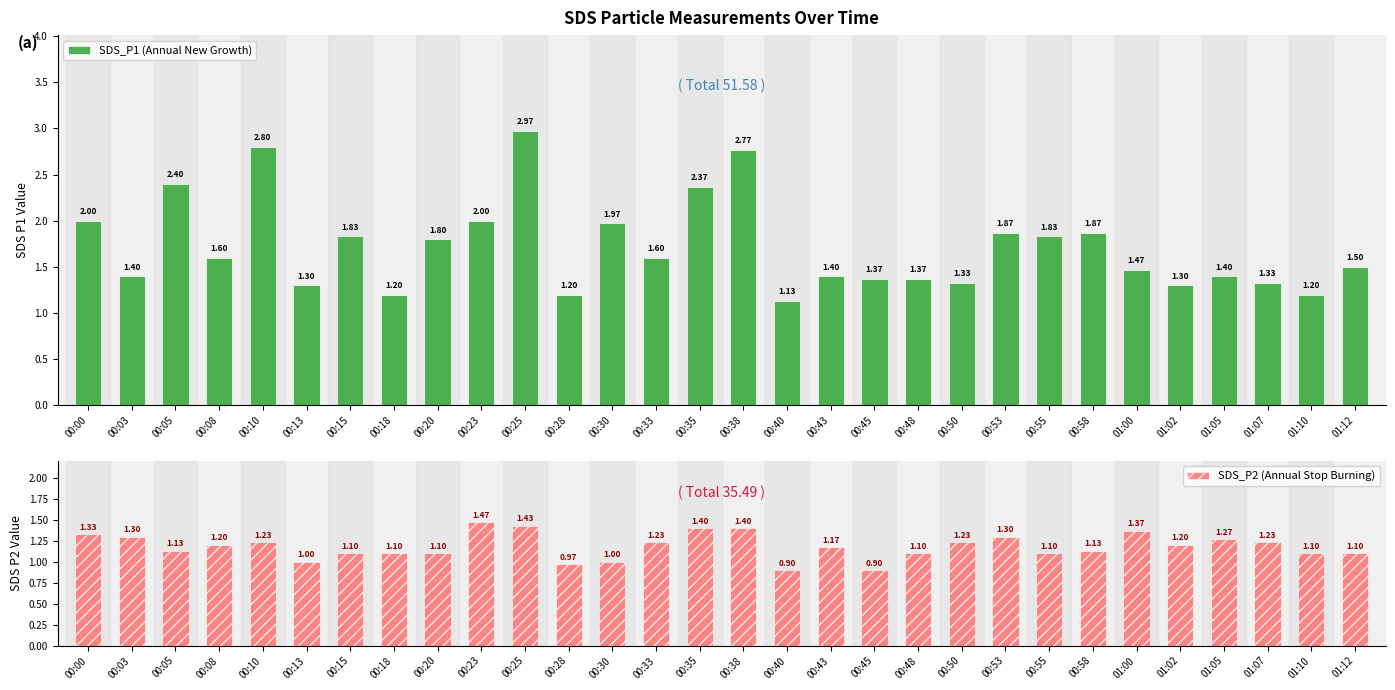

List the series in order of their peak value, lowest first.

Avg SDS_P2, Avg SDS_P1